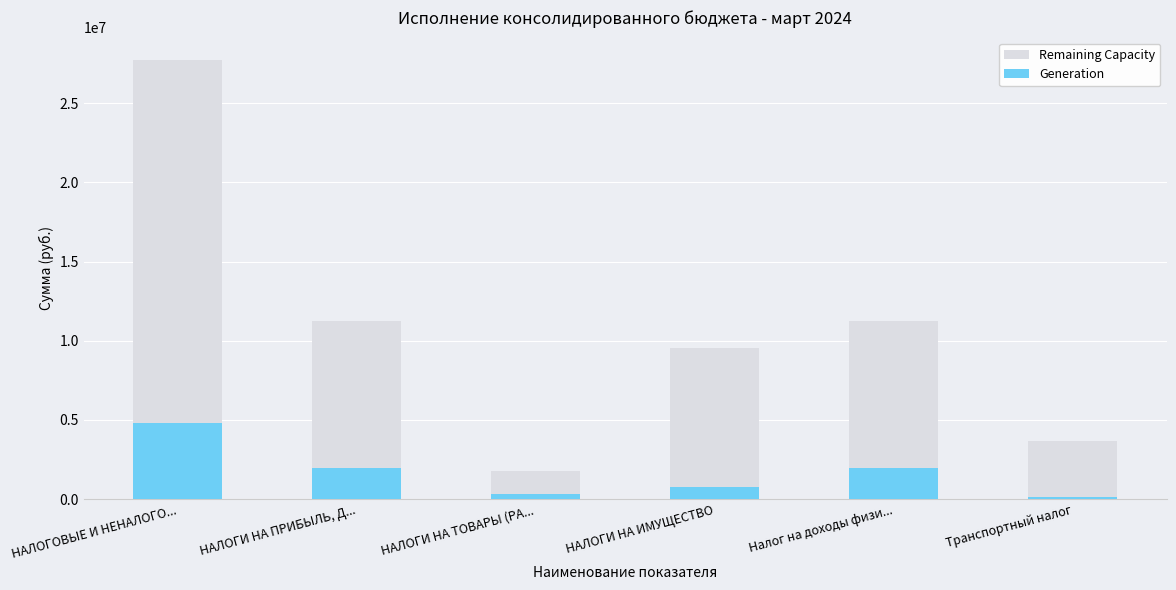

Rank the categories by Generation value from highest to lowest.

НАЛОГОВЫЕ И НЕНАЛОГО..., НАЛОГИ НА ПРИБЫЛЬ, Д..., Налог на доходы физи..., НАЛОГИ НА ИМУЩЕСТВО, НАЛОГИ НА ТОВАРЫ (РА..., Транспортный налог